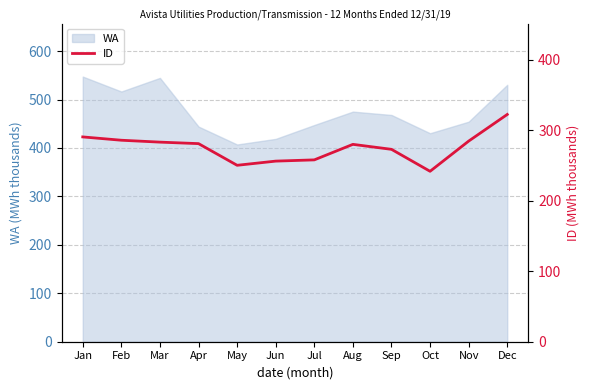

How many data points are less than 281?

6